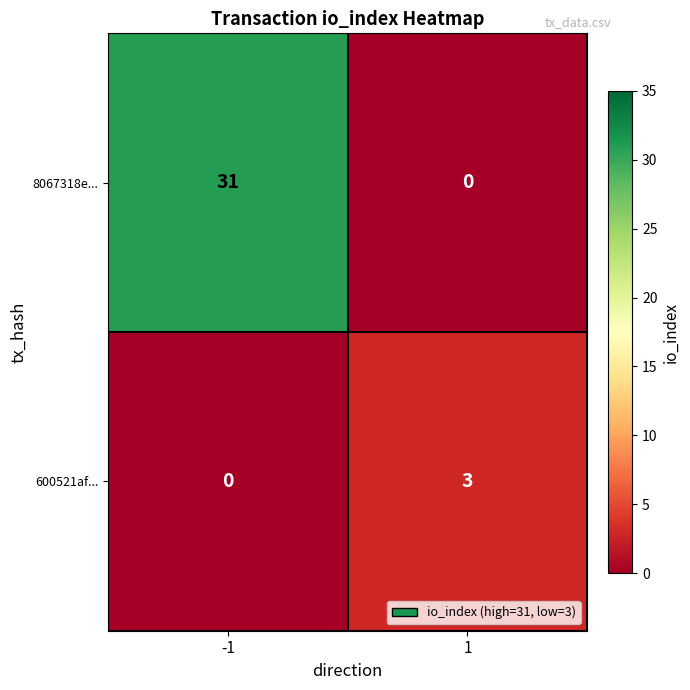

What is the total value across all series at 1?

3